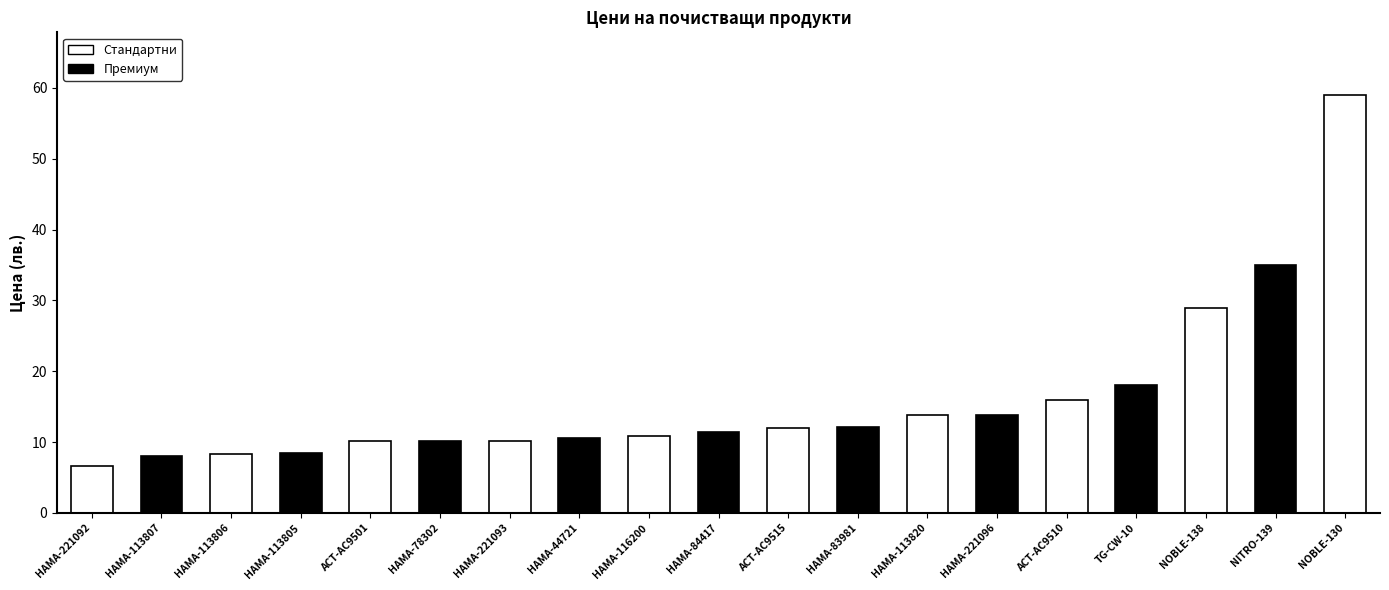

Are the bars horizontal?

No